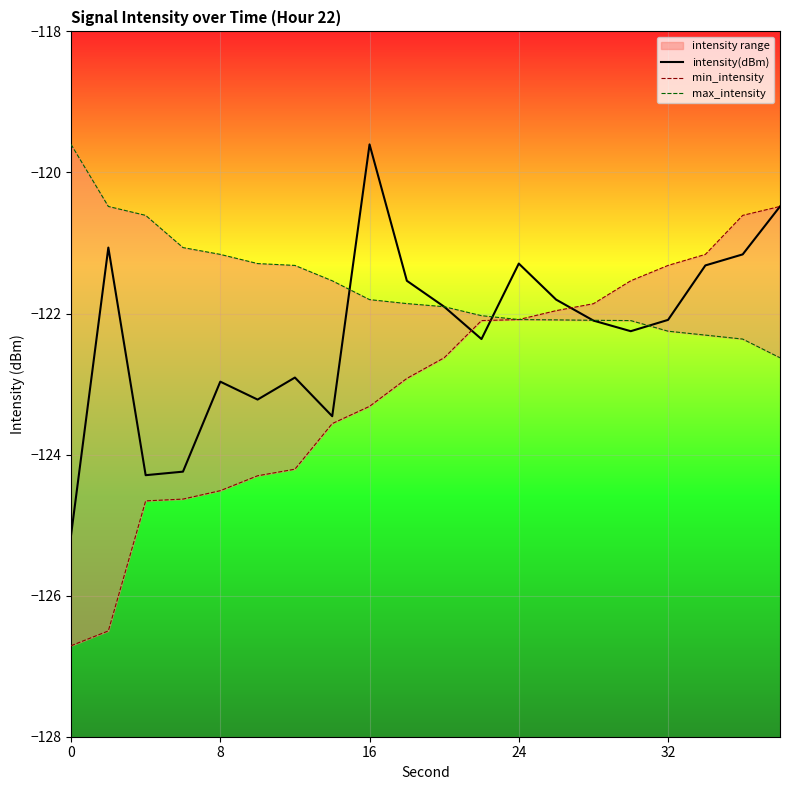

Which has a higher value, 19 or 12?

19